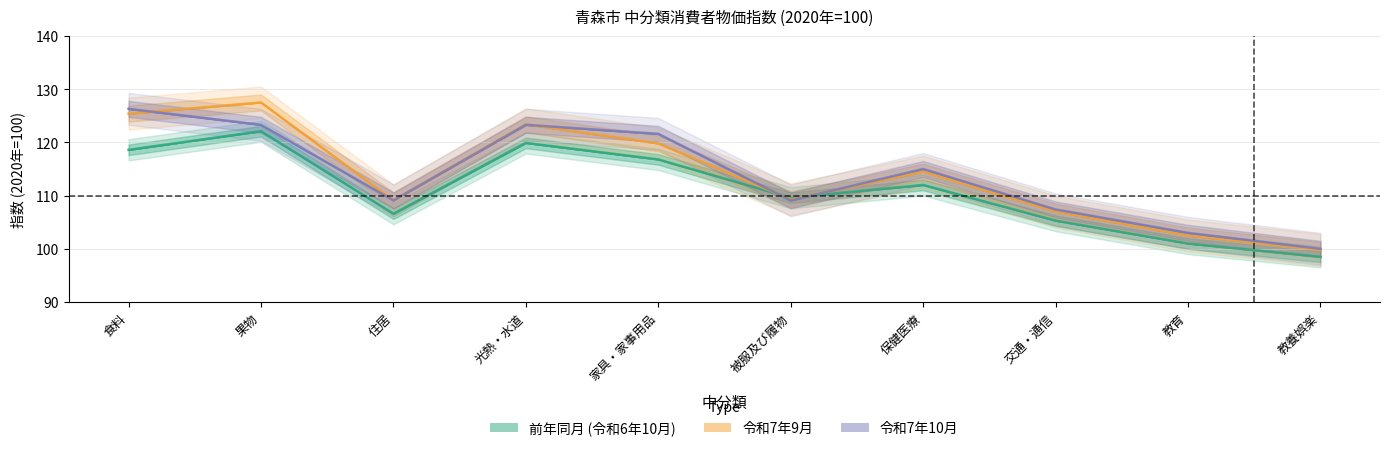

Count the number of categories in the chart.

10